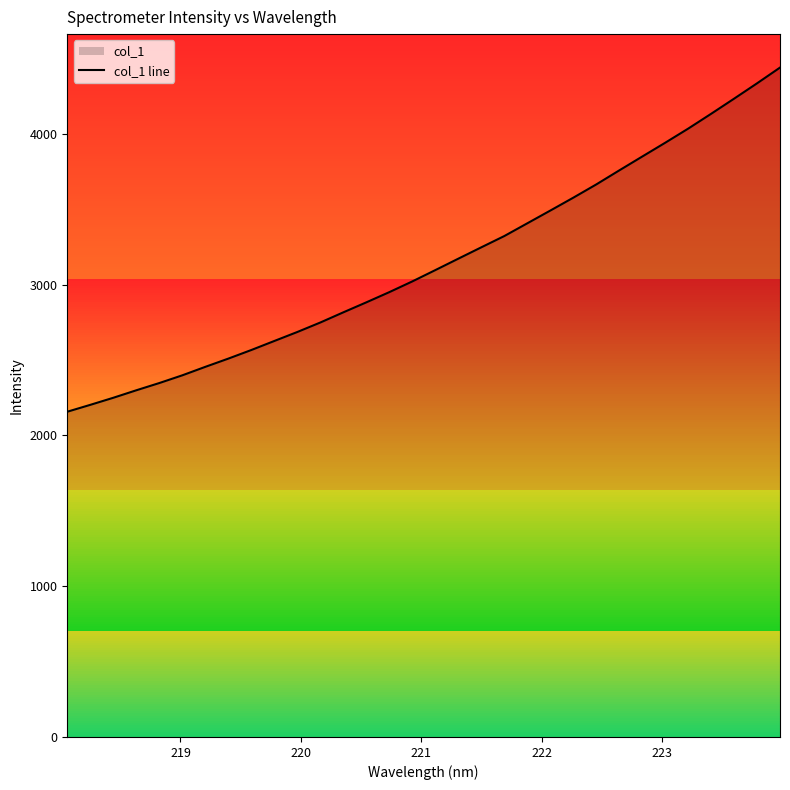

What is the difference between the maximum and minimum values?

2282.1